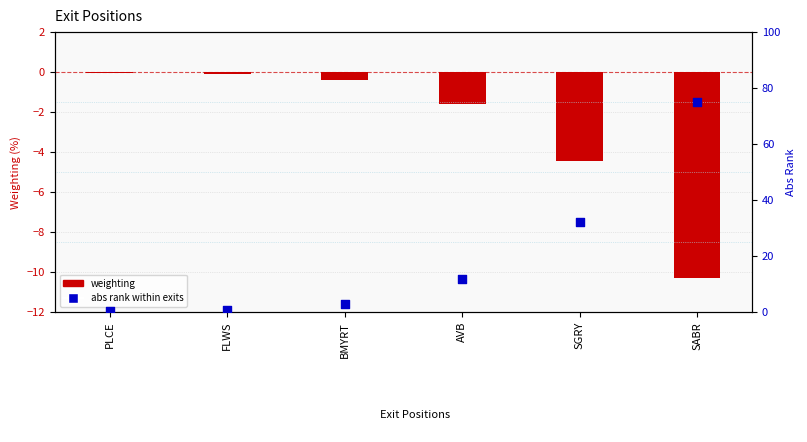

At which category is the sum across all series the highest?

SABR